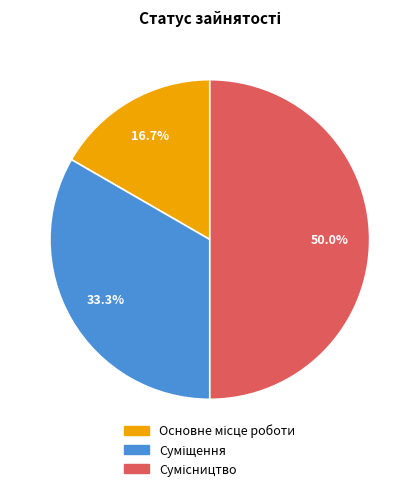

Count the number of slices in the pie.

3